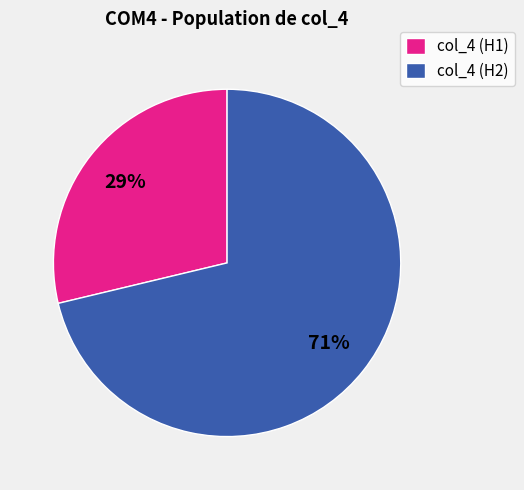

Which slice is the smallest?

col_4 (H1)